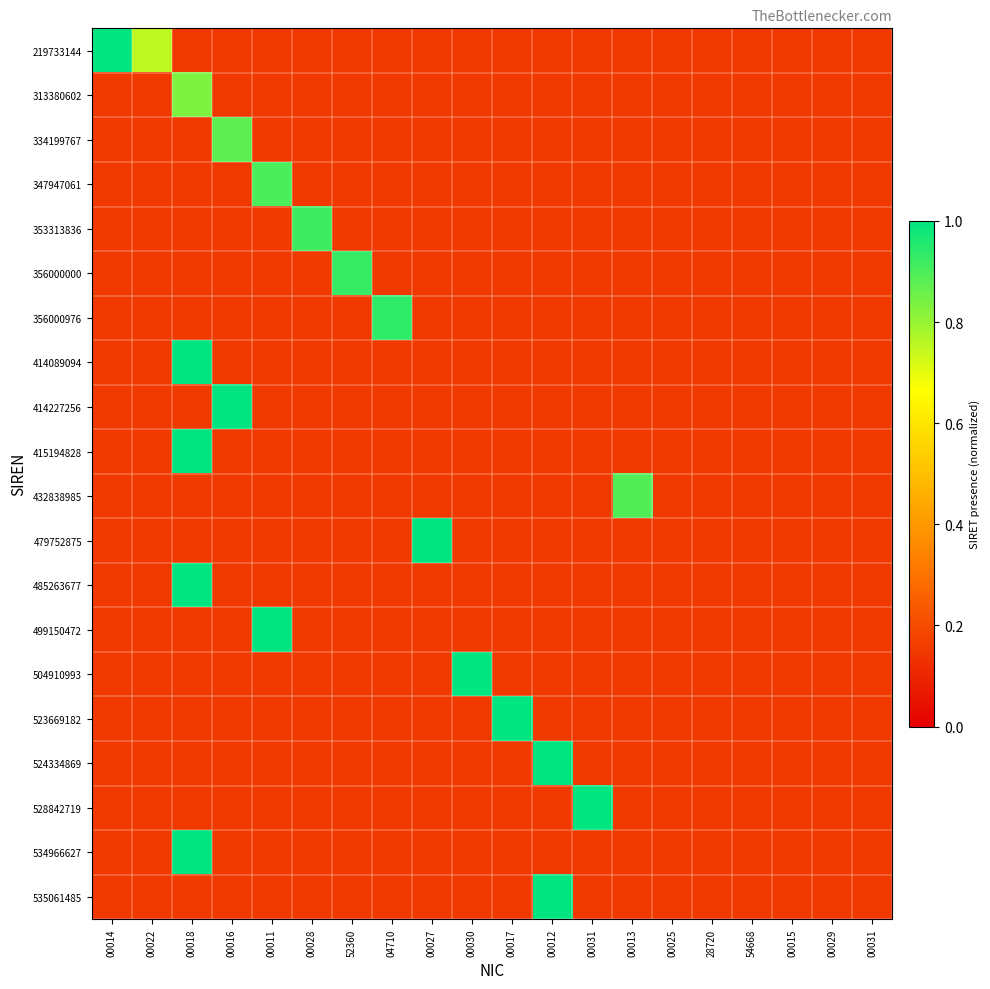

Which category has the lowest value across all series?

00018